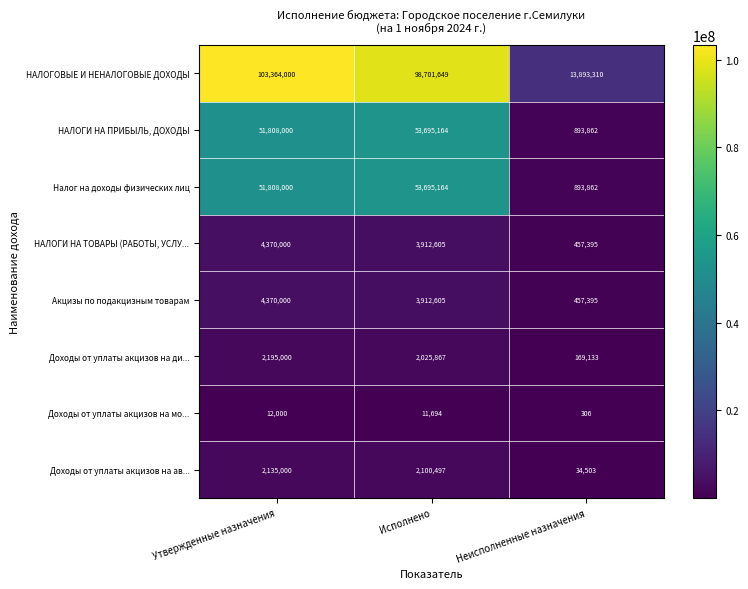

The НАЛОГИ НА ТОВАРЫ (РАБОТЫ, УСЛУ... series shows 613097 at Неисполненные назначения. True or false?

False